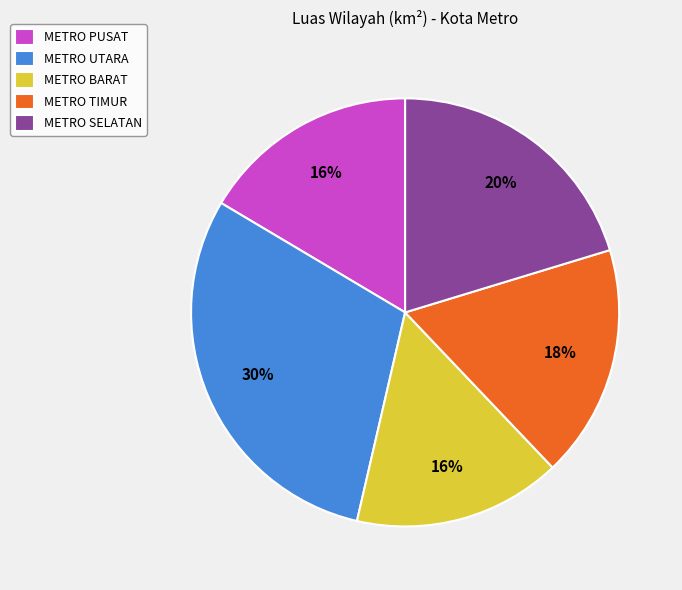

To the nearest percent, what is the difference between the largest and smallest slice percentages?

14%